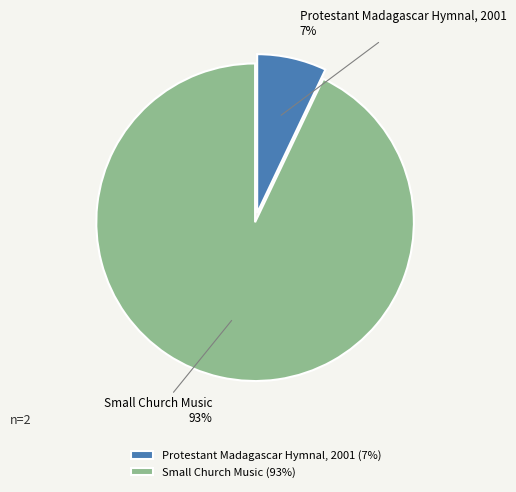

Do Small Church Music and Protestant Madagascar Hymnal, 2001 together represent more than half of the pie?

Yes